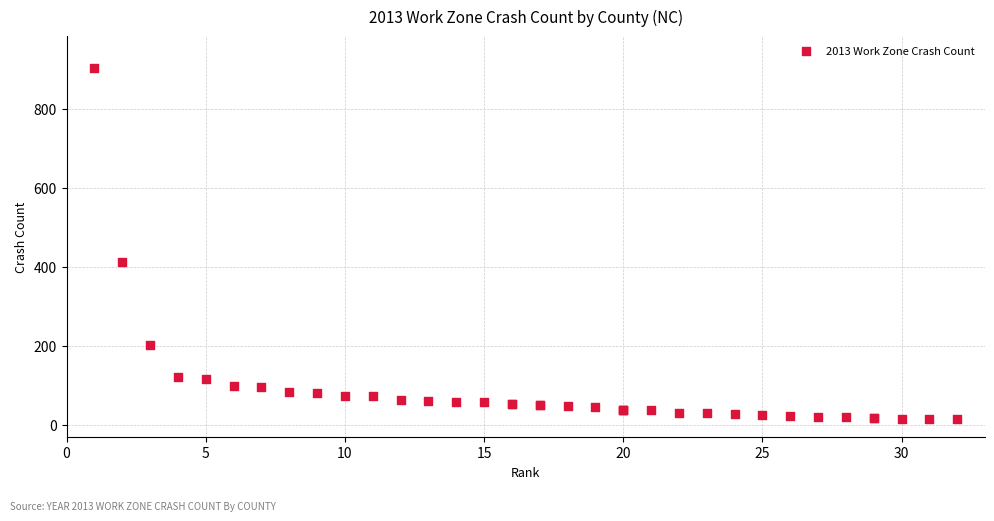

What Y value in the scatter plot is closest to 459?

413